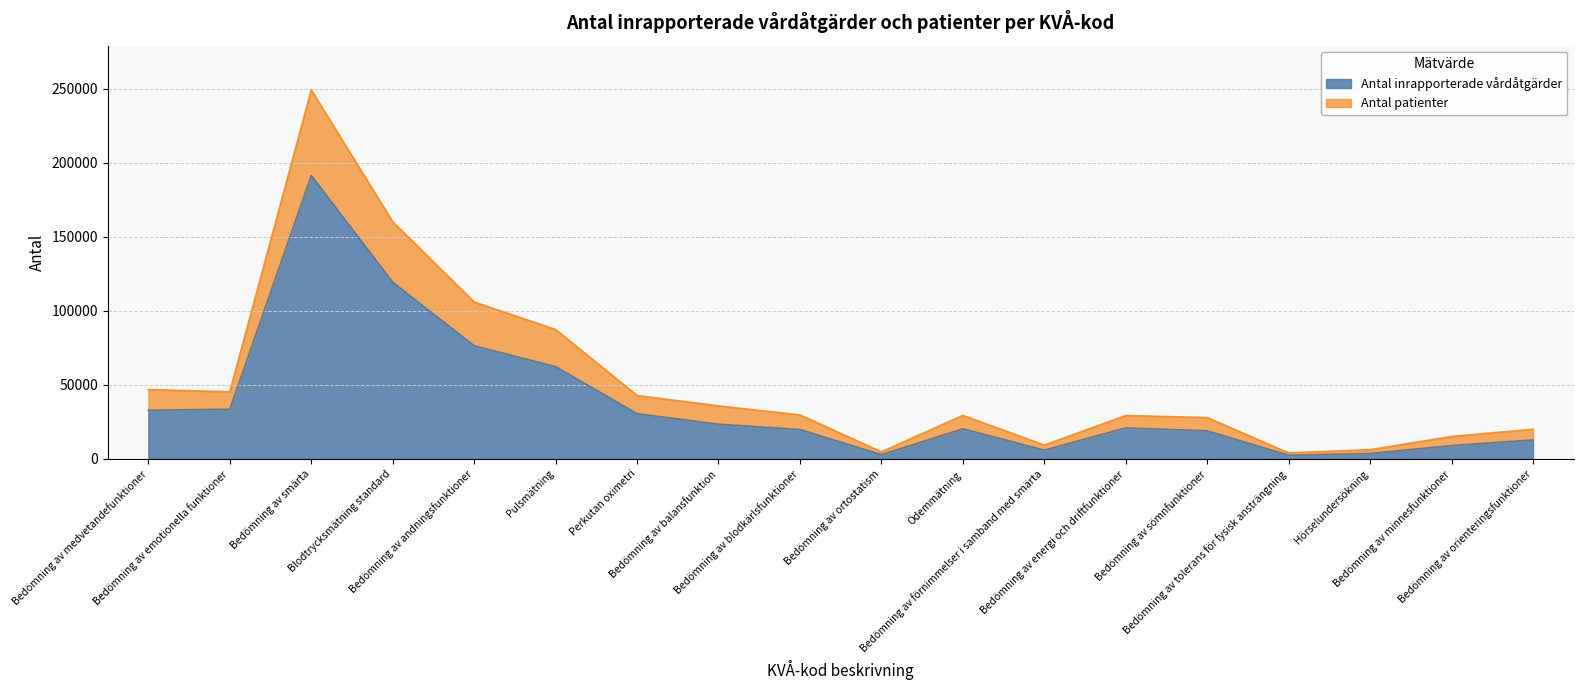

What is the value of the Antal inrapporterade vårdåtgärder point at the 6th from the left?

62413